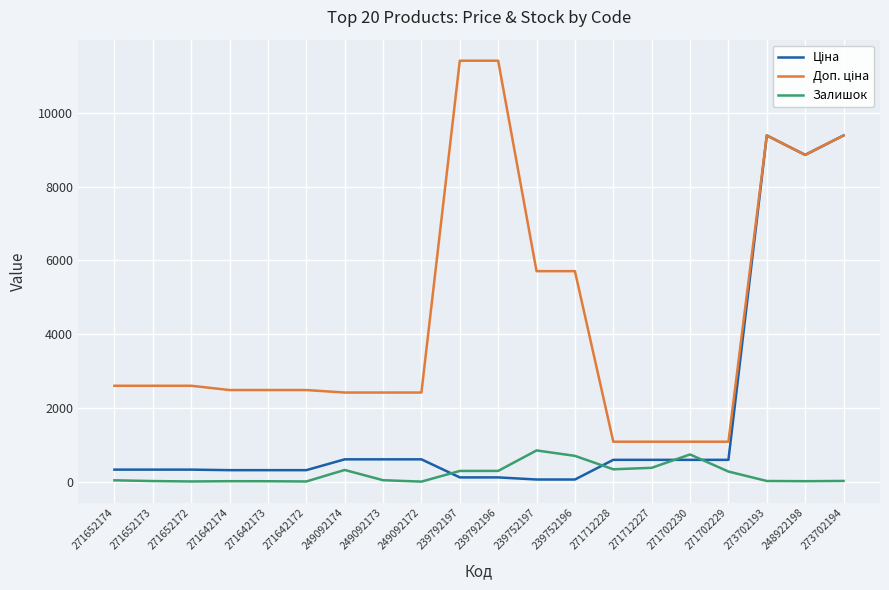

What is the highest value of the Залишок series?

845.0